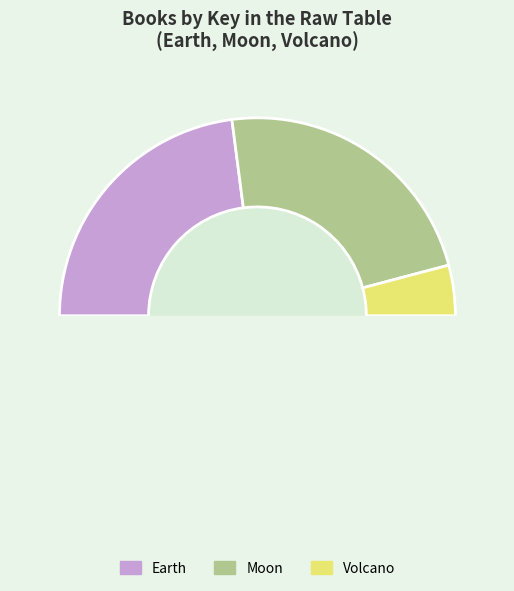

What is the ratio of the value at Earth to the value at Volcano?

5.6